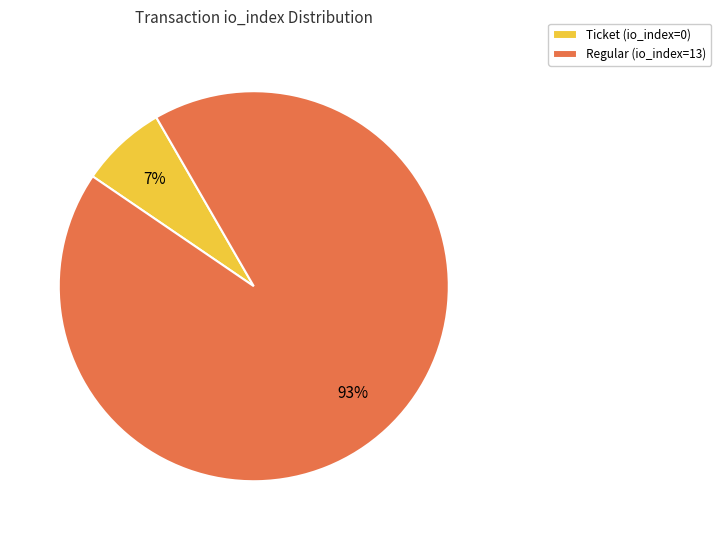

To the nearest percent, what percentage of the pie is Regular (io_index=13)?

93%